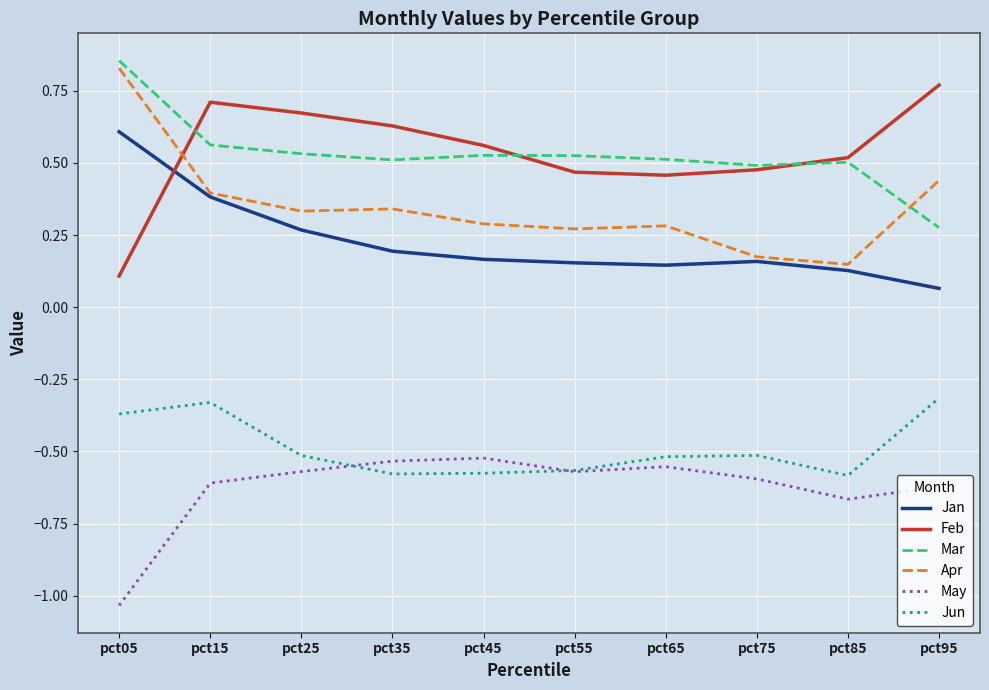

Is the value of Apr at pct55 greater than the value of Jun at pct75?

Yes